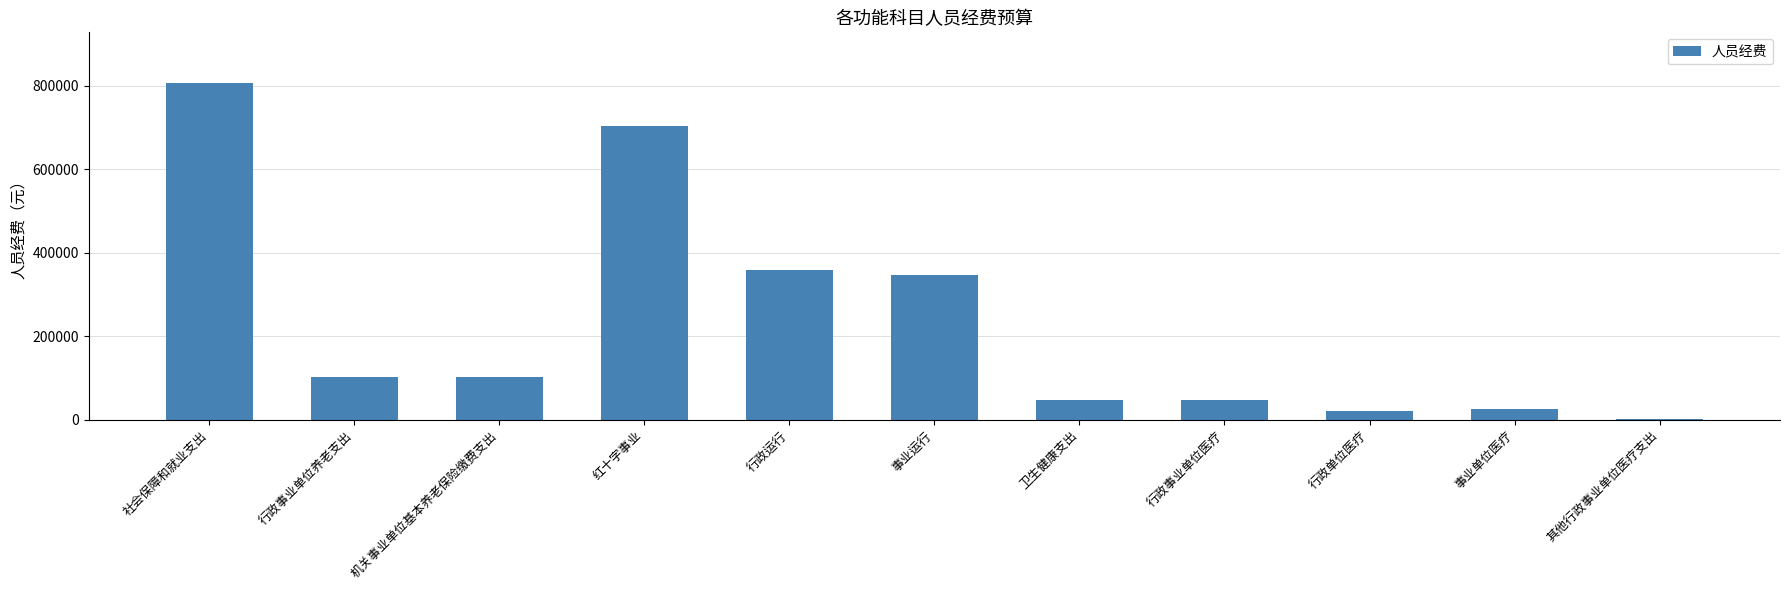

The chart shows a value of 476885 at 行政运行. True or false?

False